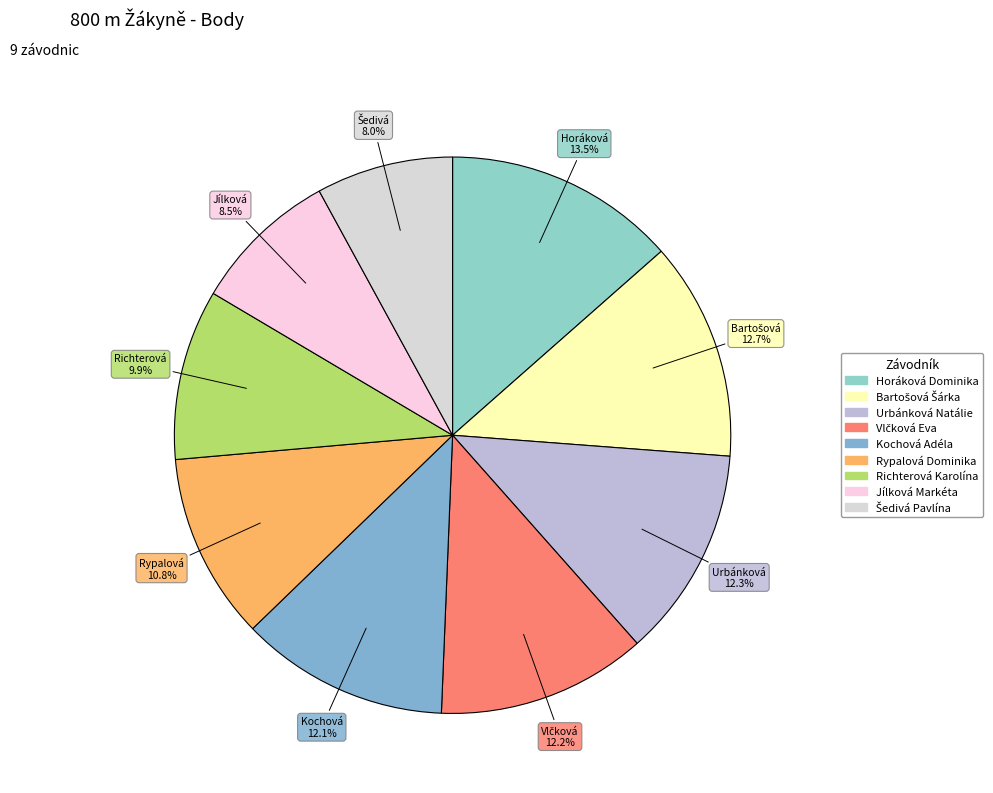

What is the change in value from Horáková Dominika to Kochová Adéla?

-43